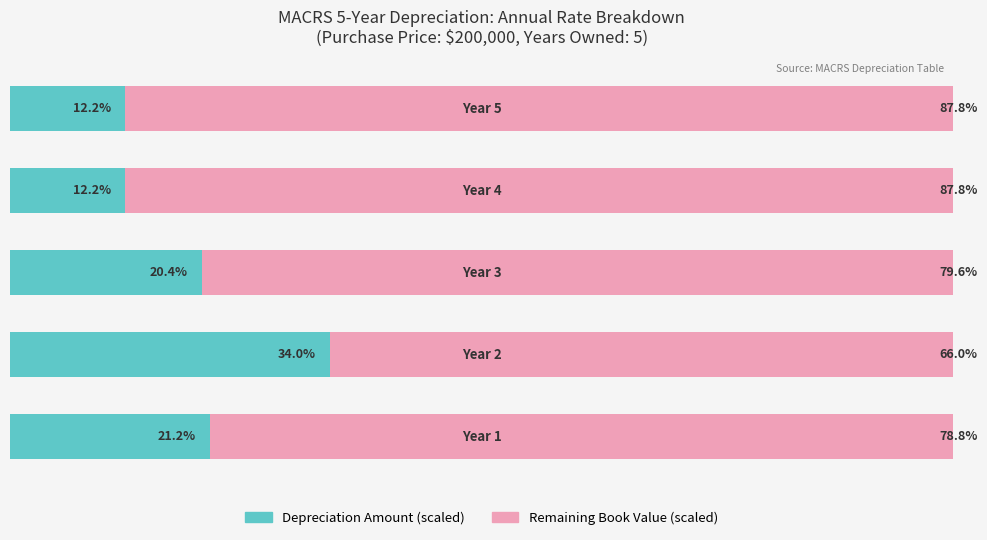

What are all the series names shown in the legend?

Depreciation Amount (scaled), Remaining Book Value (scaled)